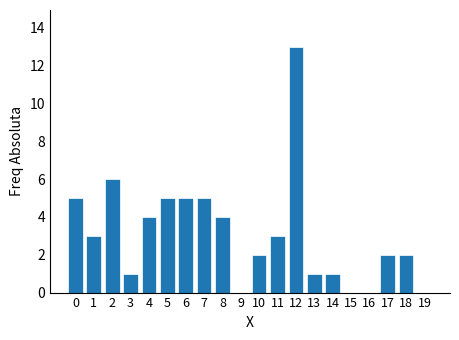

What is the sum of all values?

62